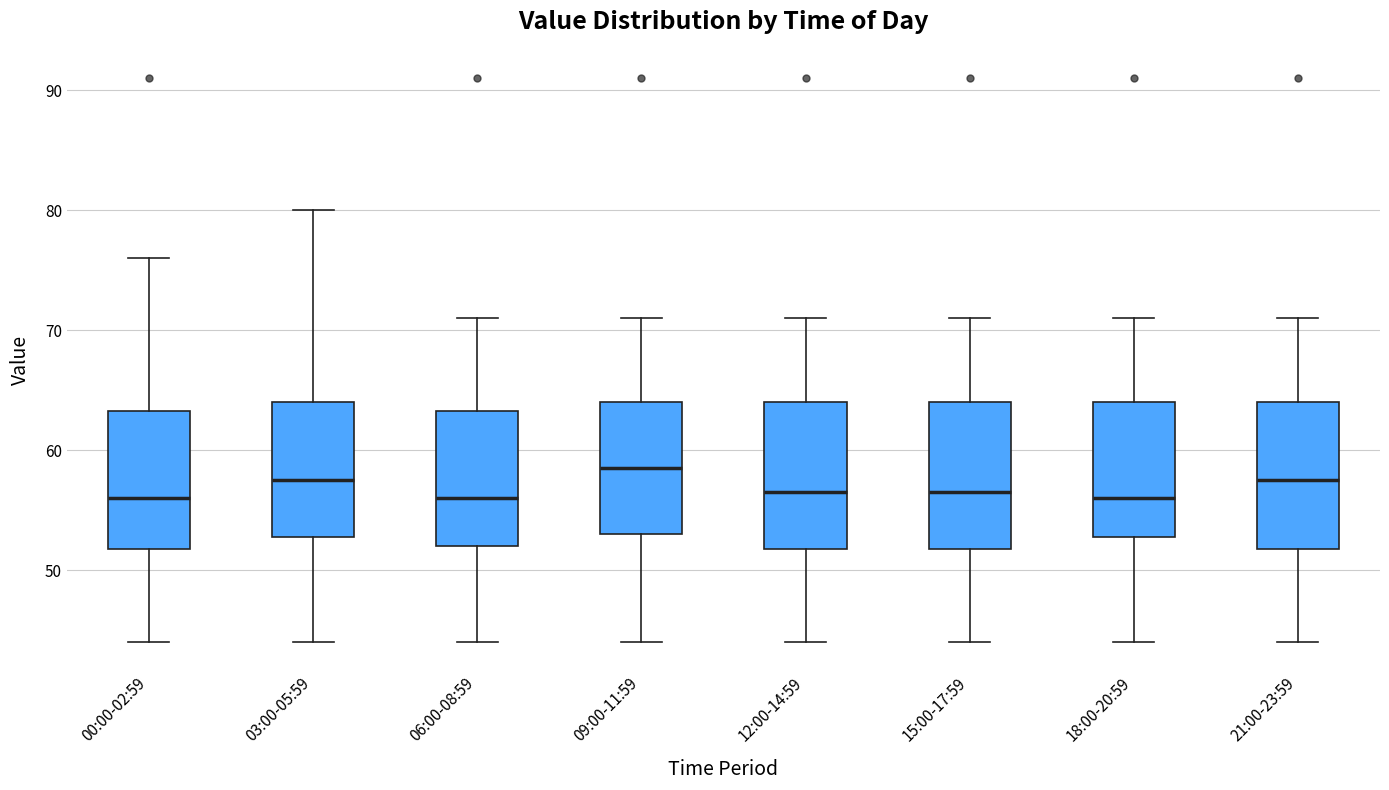

Reading left to right, read every box against the y-axis: the position of its median line, the range the box covers, and the ends of its whiskers. The values are not printed on the chart, so give them approximately, as read against the axis.

00:00-02:59: median 56, box 52 to 63, whiskers 44 to 76
03:00-05:59: median 58, box 53 to 64, whiskers 44 to 80
06:00-08:59: median 56, box 52 to 63, whiskers 44 to 71
09:00-11:59: median 59, box 53 to 64, whiskers 44 to 71
12:00-14:59: median 57, box 52 to 64, whiskers 44 to 71
15:00-17:59: median 57, box 52 to 64, whiskers 44 to 71
18:00-20:59: median 56, box 53 to 64, whiskers 44 to 71
21:00-23:59: median 58, box 52 to 64, whiskers 44 to 71